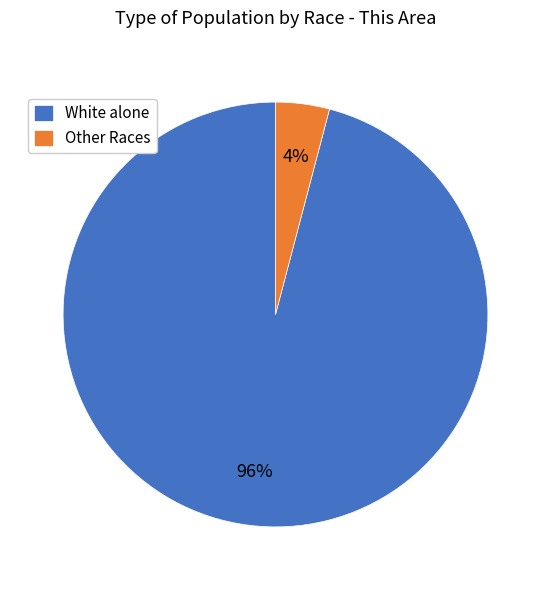

Which category accounts for the majority?

White alone